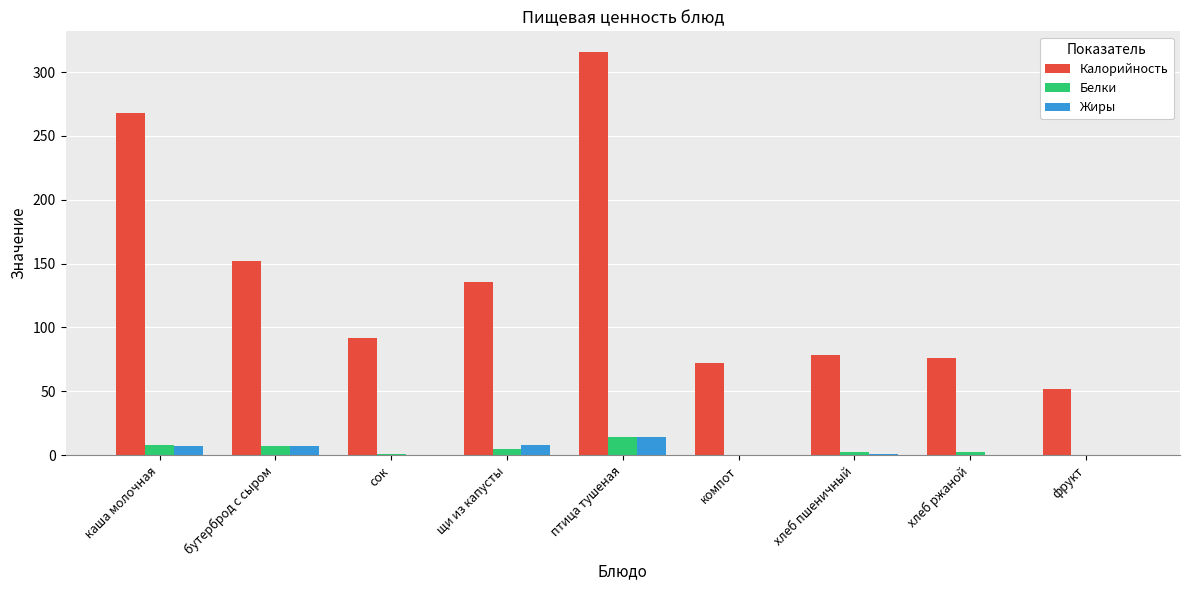

Which series has the largest total across all categories?

Калорийность